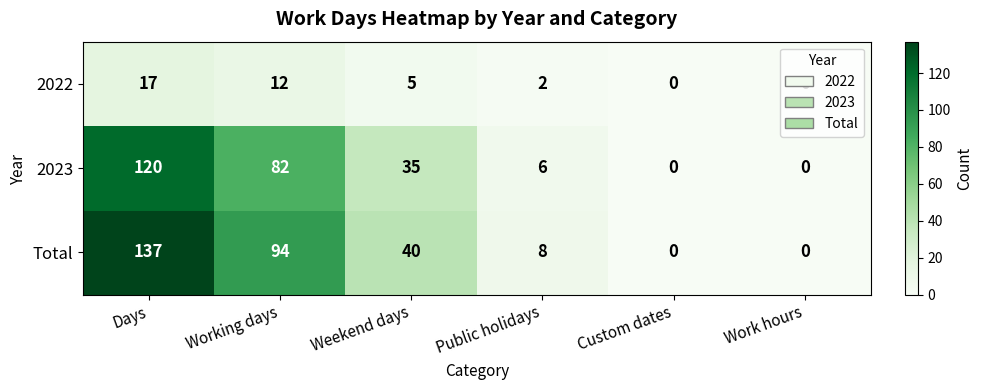

At which category does the chart reach its peak across all series?

Days